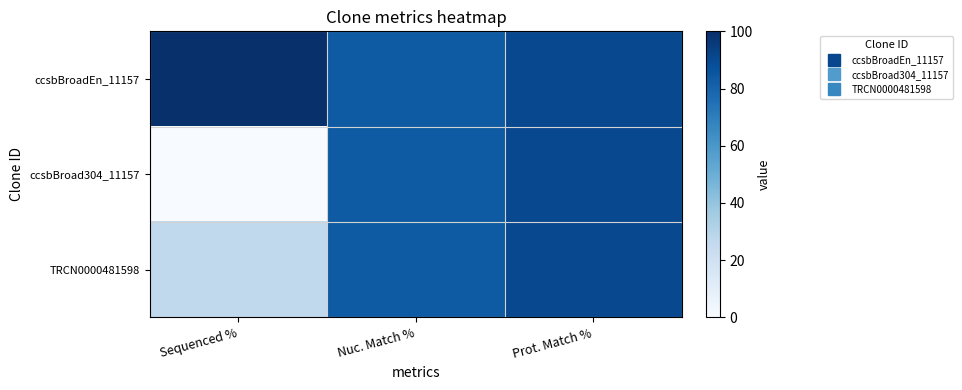

Reading left to right, what are all the values shown in this chart?

ccsbBroadEn_11157: Sequenced %=100.0	Nuc. Match %=83.3	Prot. Match %=90.5
ccsbBroad304_11157: Sequenced %=0.0	Nuc. Match %=83.3	Prot. Match %=90.5
TRCN0000481598: Sequenced %=26.3	Nuc. Match %=83.3	Prot. Match %=90.5